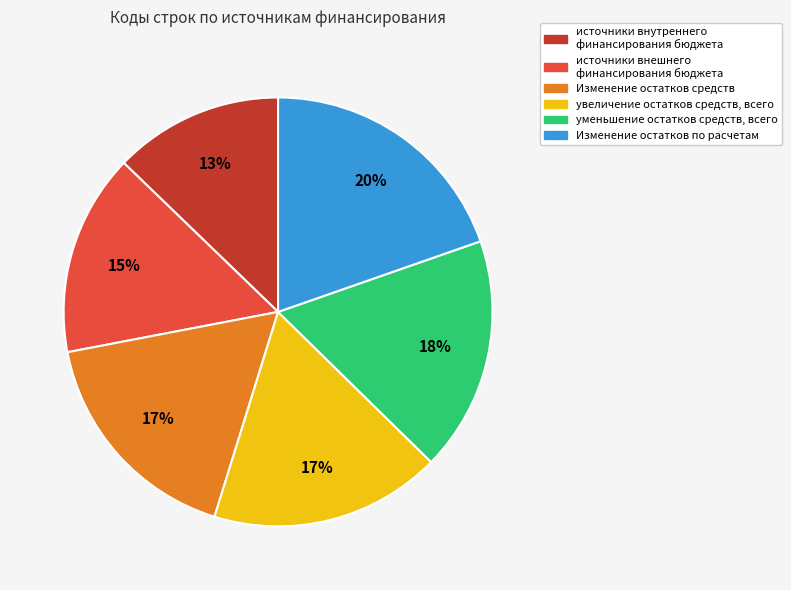

Is there a majority slice in this chart?

No